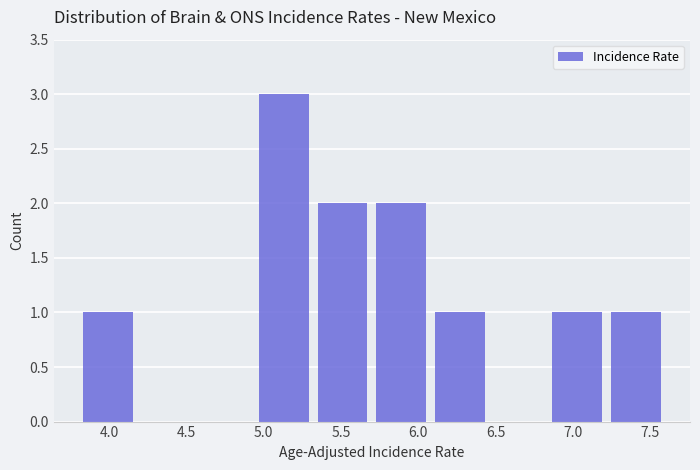

Reading left to right, transcribe this chart: for each bar, give the range it covers on the x-axis and its height. Neither the bar edges nor the heights are printed on the chart, so give them approximately, as read against the axes.

3.80 to 4.18: 1
4.18 to 4.56: 0
4.56 to 4.94: 0
4.94 to 5.32: 3
5.32 to 5.70: 2
5.70 to 6.08: 2
6.08 to 6.46: 1
6.46 to 6.84: 0
6.84 to 7.22: 1
7.22 to 7.60: 1